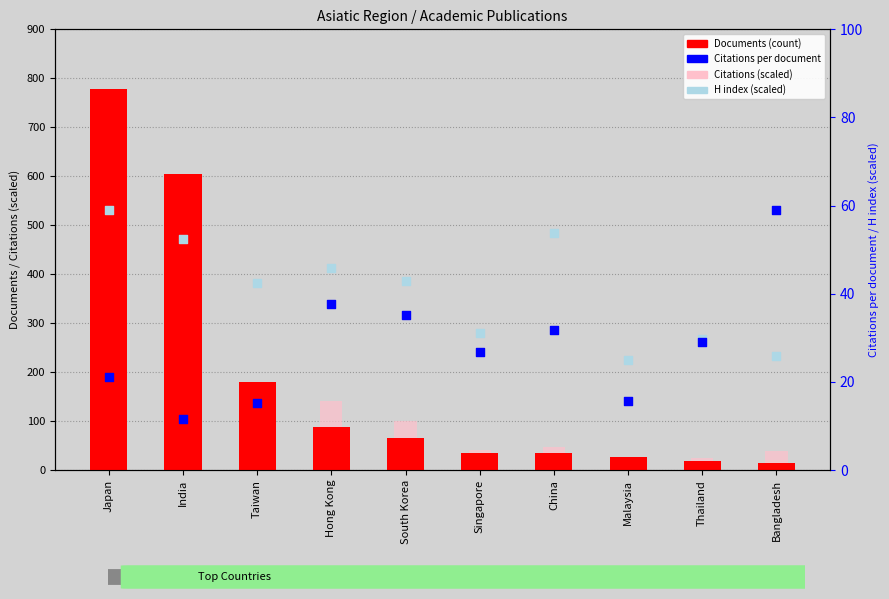

Which series contains the highest Y value?

Documents (count)